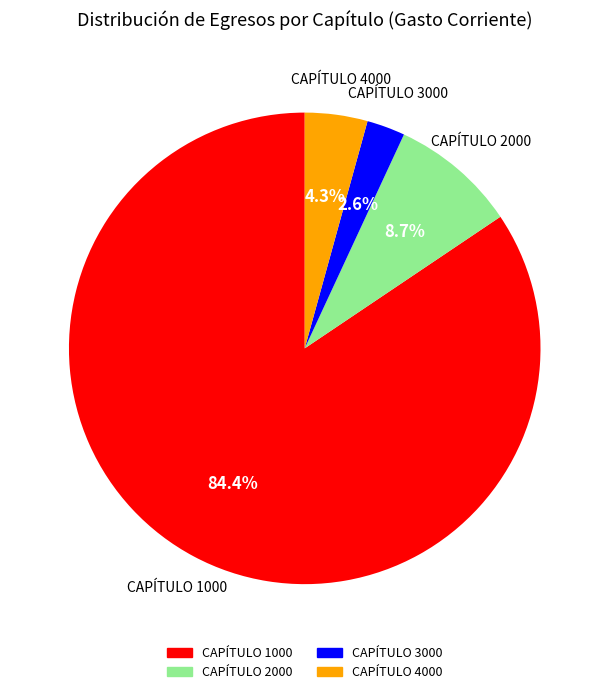

Rank the categories by value from highest to lowest.

CAPÍTULO 1000, CAPÍTULO 2000, CAPÍTULO 4000, CAPÍTULO 3000